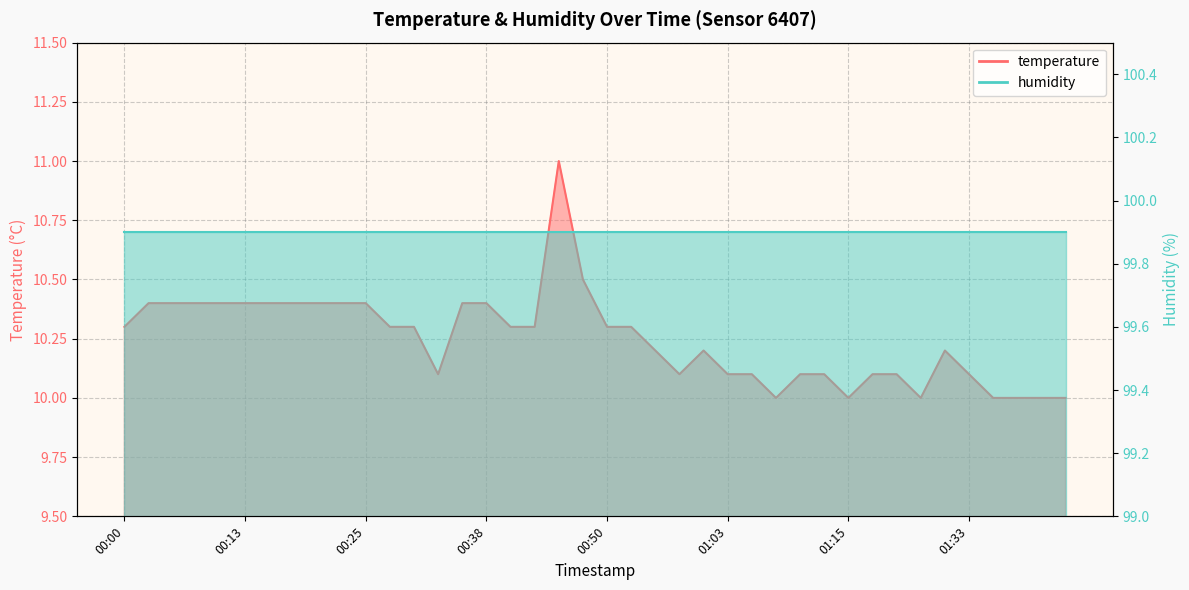

Reading left to right, transcribe all the data shown in this chart.

00:00=10.3	00:03=10.4	00:05=10.4	00:08=10.4	00:10=10.4	00:13=10.4	00:15=10.4	00:18=10.4	00:20=10.4	00:23=10.4	00:25=10.4	00:28=10.3	00:30=10.3	00:33=10.1	00:35=10.4	00:38=10.4	00:40=10.3	00:42=10.3	00:45=11.0	00:48=10.5	00:50=10.3	00:53=10.3	00:55=10.2	00:58=10.1	01:00=10.2	01:03=10.1	01:05=10.1	01:08=10.0	01:10=10.1	01:13=10.1	01:15=10.0	01:18=10.1	01:21=10.1	01:24=10.0	01:27=10.2	01:33=10.1	01:35=10.0	01:38=10.0	01:40=10.0	01:43=10.0